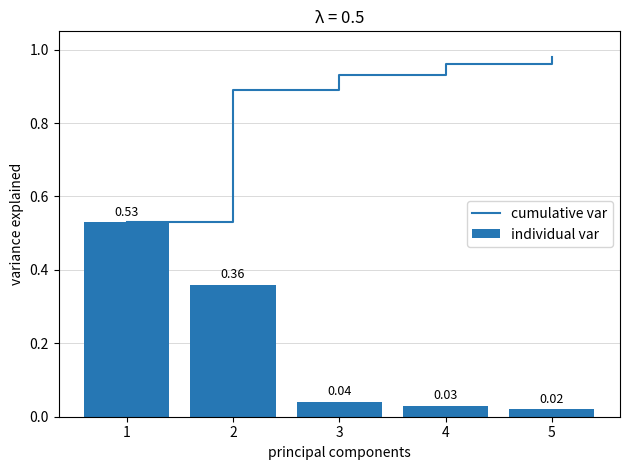

Is it true that individual var equals 0.4 at 2?

True